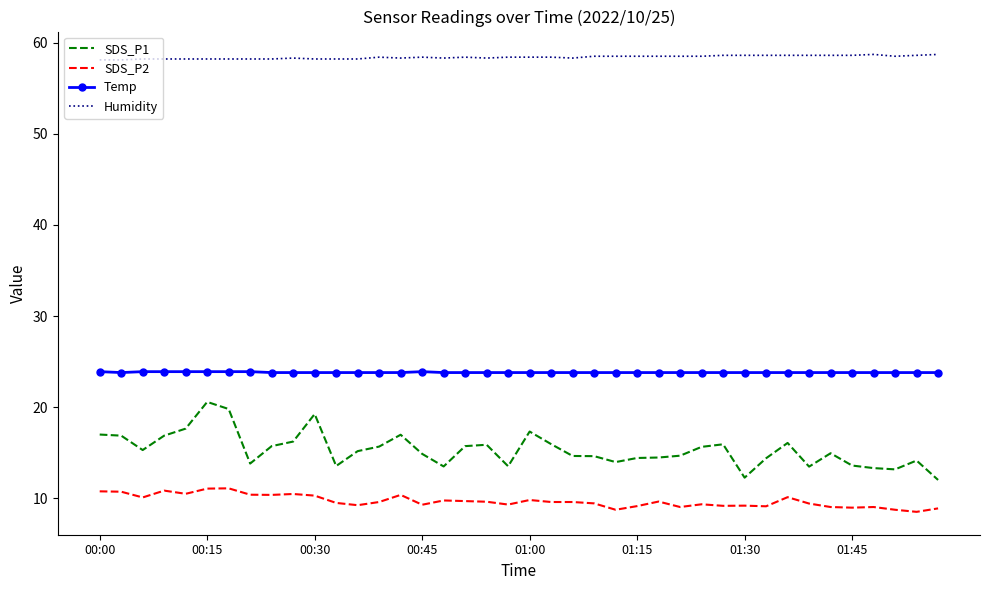

Rank the series by their maximum value, from lowest to highest.

SDS_P2, SDS_P1, Temp, Humidity